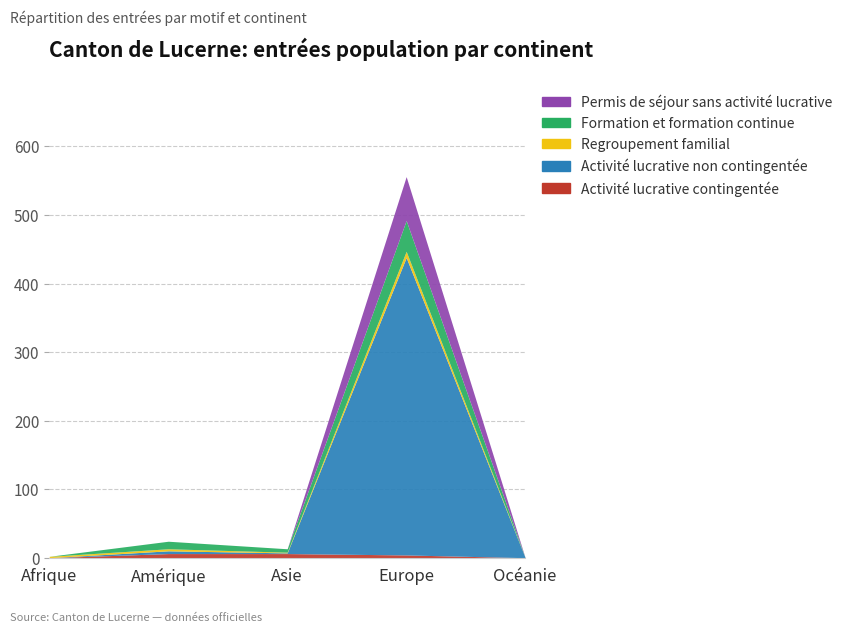

True or false: Regroupement familial has more than 1 interior local peaks.

True